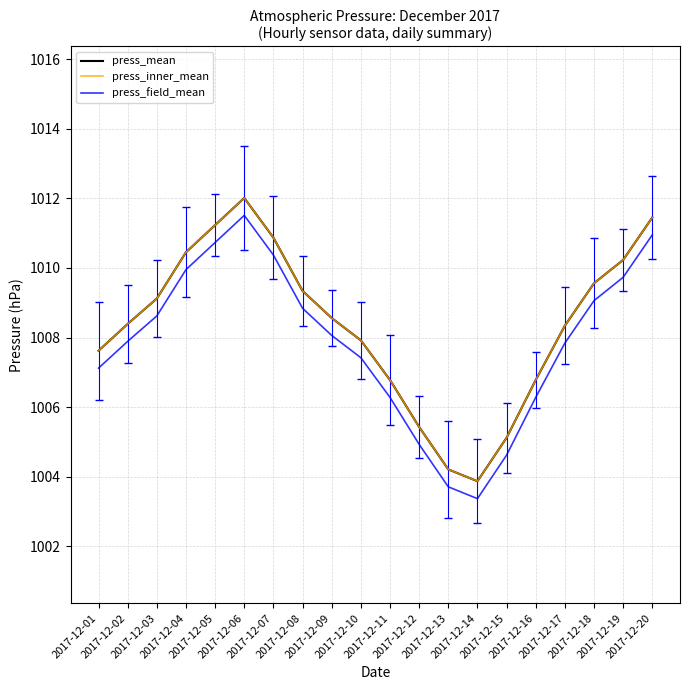

How many lines are shown in the chart?

3